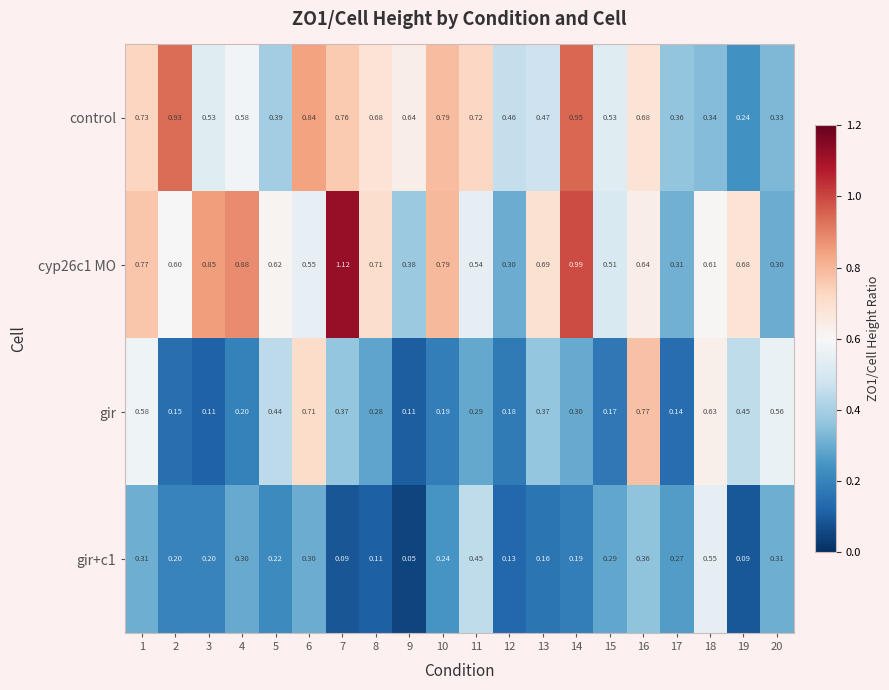

Between 2 and 19, which series saw the biggest shift?

control